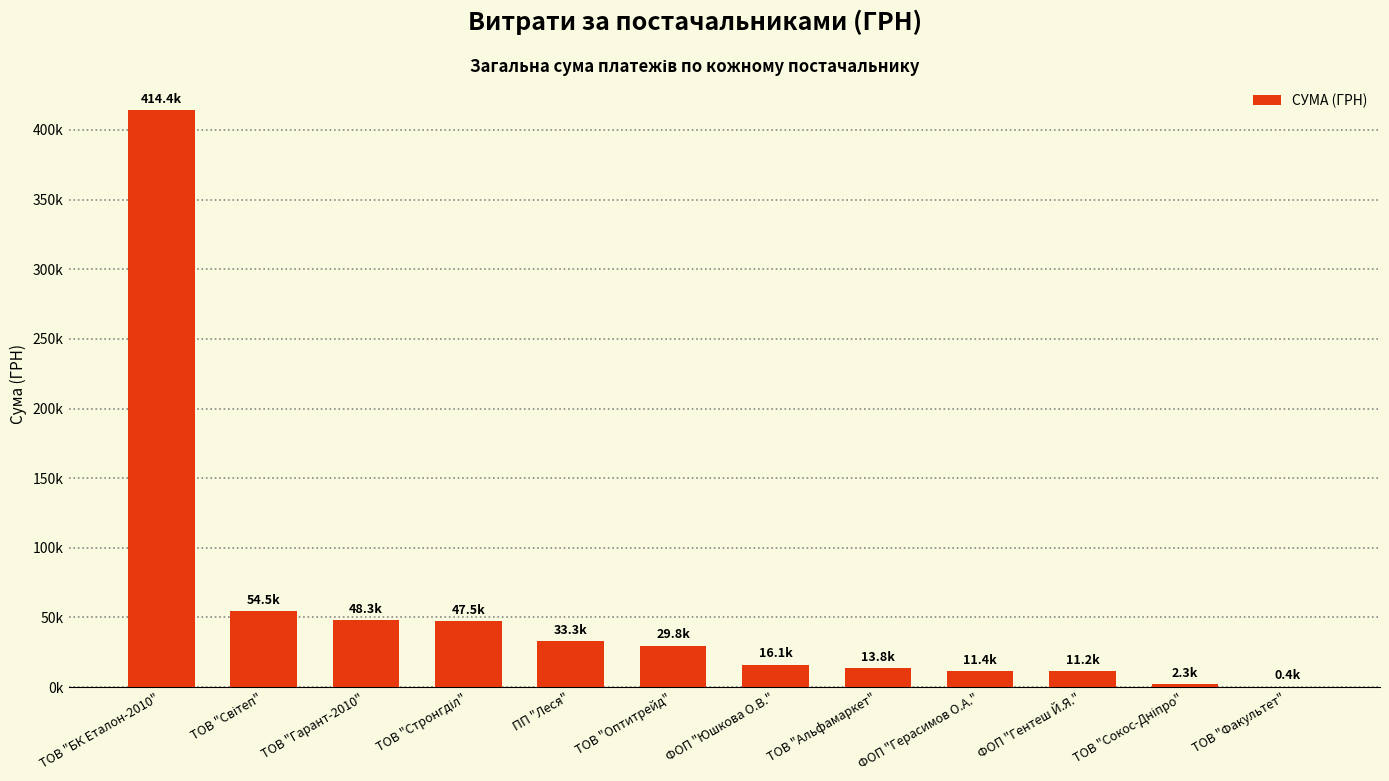

How many distinct data groups are displayed?

1